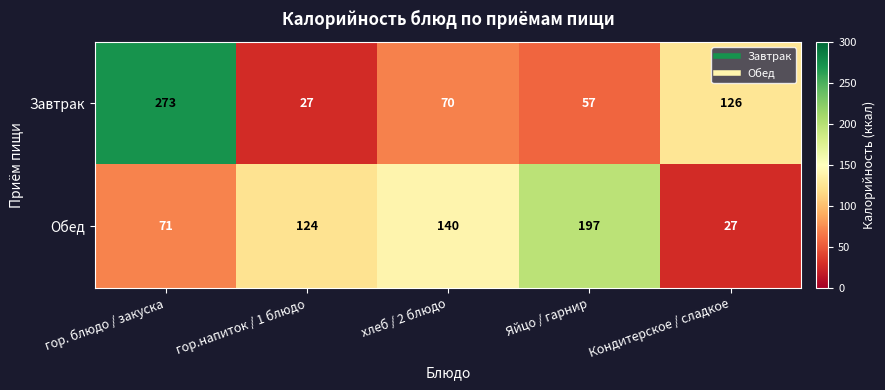

Read the Обед value at гор.напиток / 1 блюдо, to the nearest 10.

120